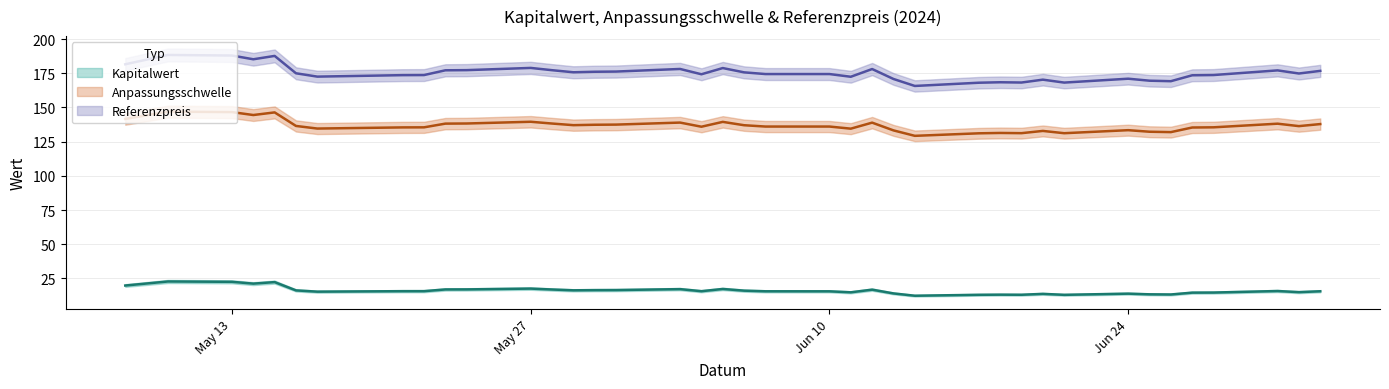

At which label is Kapitalwert closest to 17?

2024-05-24